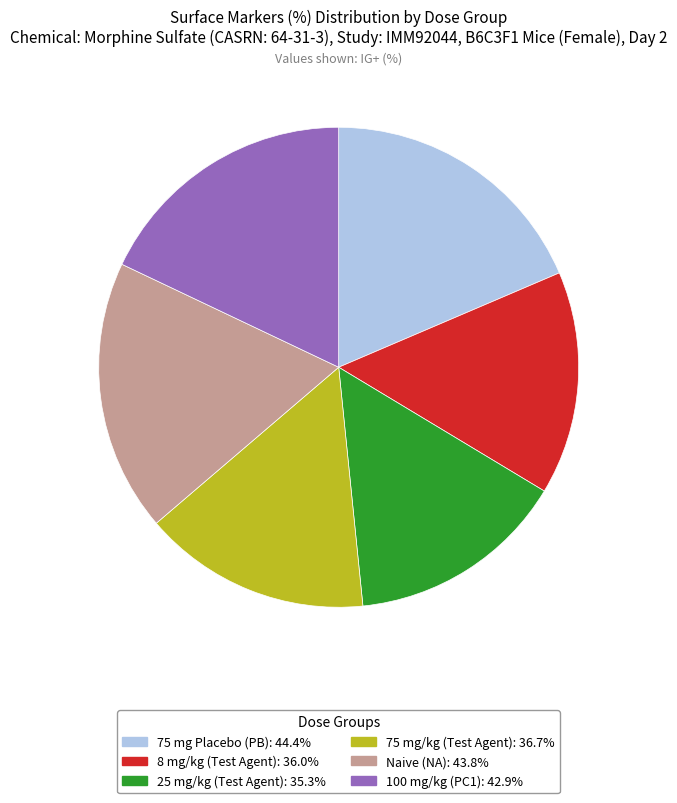

Does 75 mg/kg (Test Agent) represent more than half of the total?

No